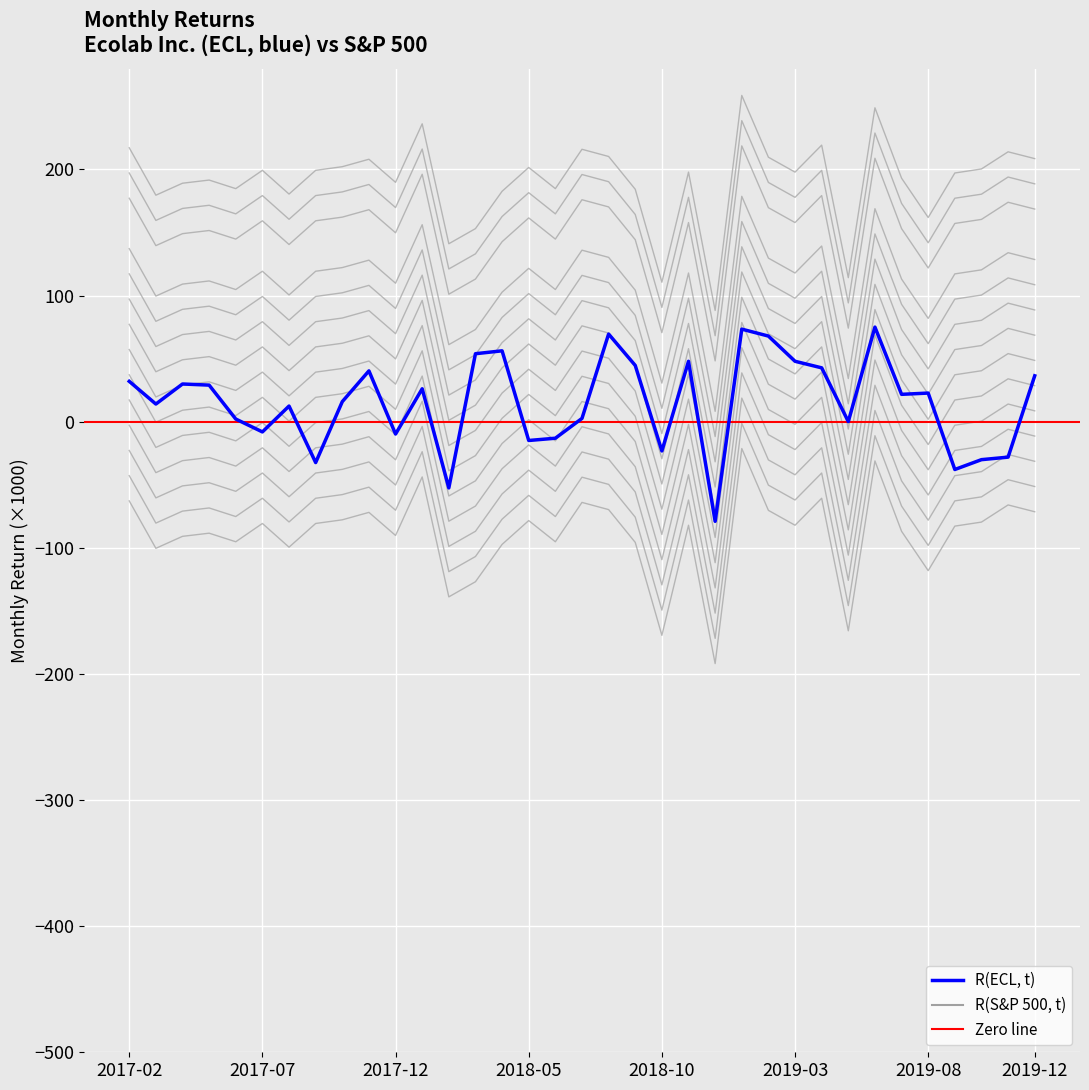

How many data points does each series have?

35